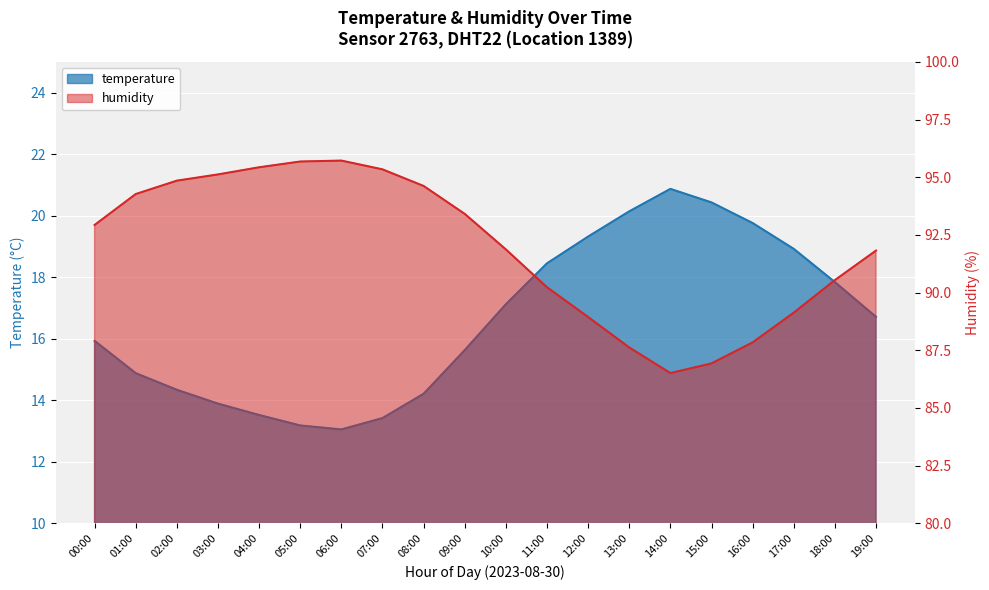

In humidity, how many points are higher than both neighbors (excluding endpoints)?

1